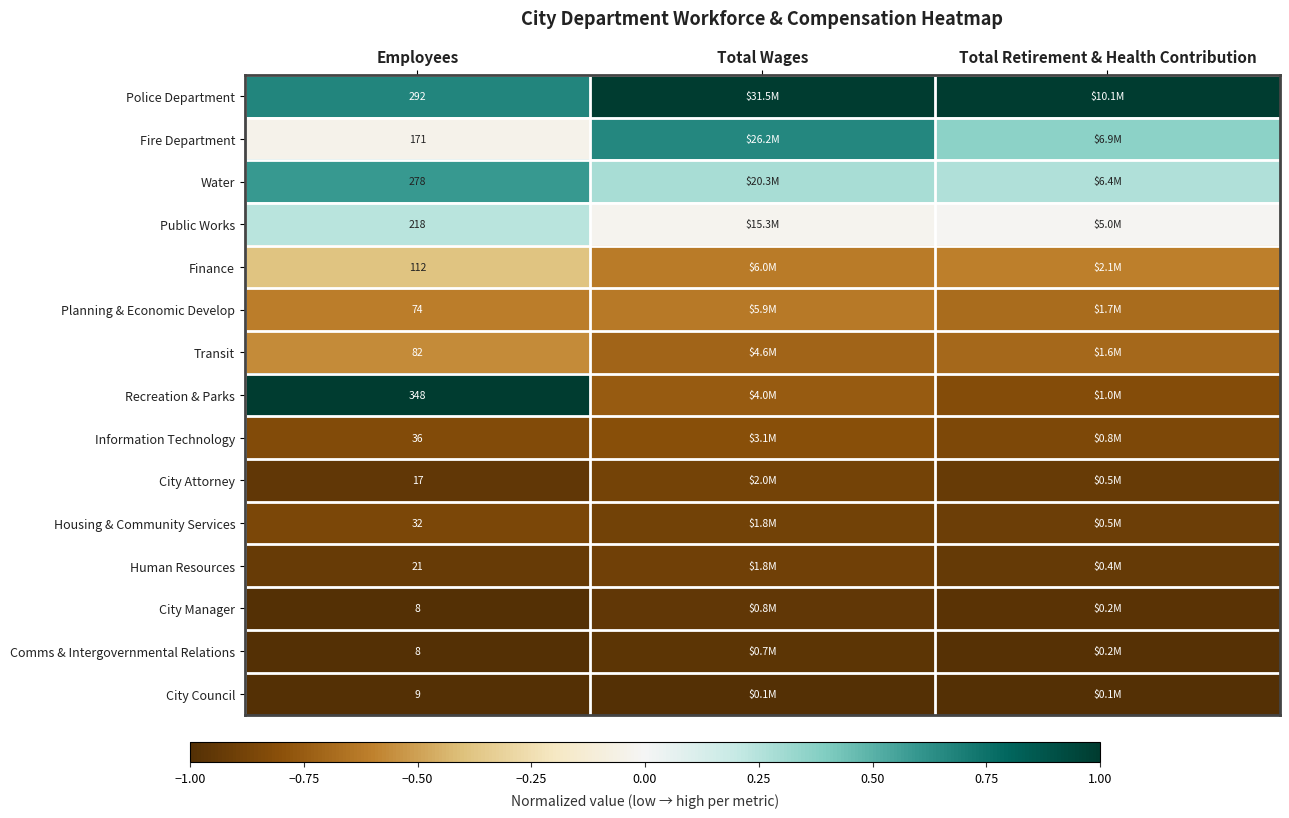

Which category has the highest value in the Housing & Community Services series?

Employees